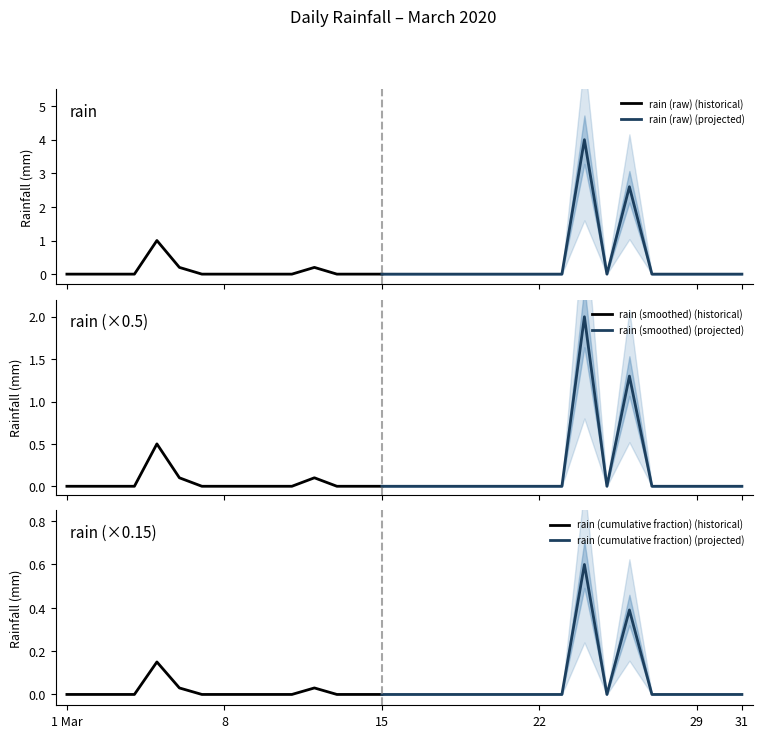

True or false: there are more than 0 points higher than both neighbors.

True